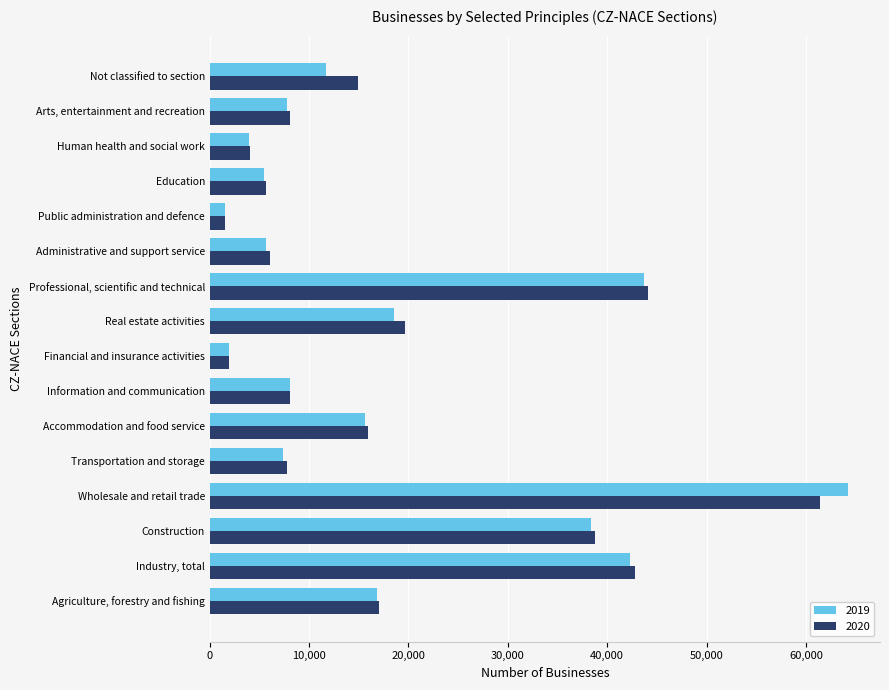

What is the maximum value shown in the chart?

64249